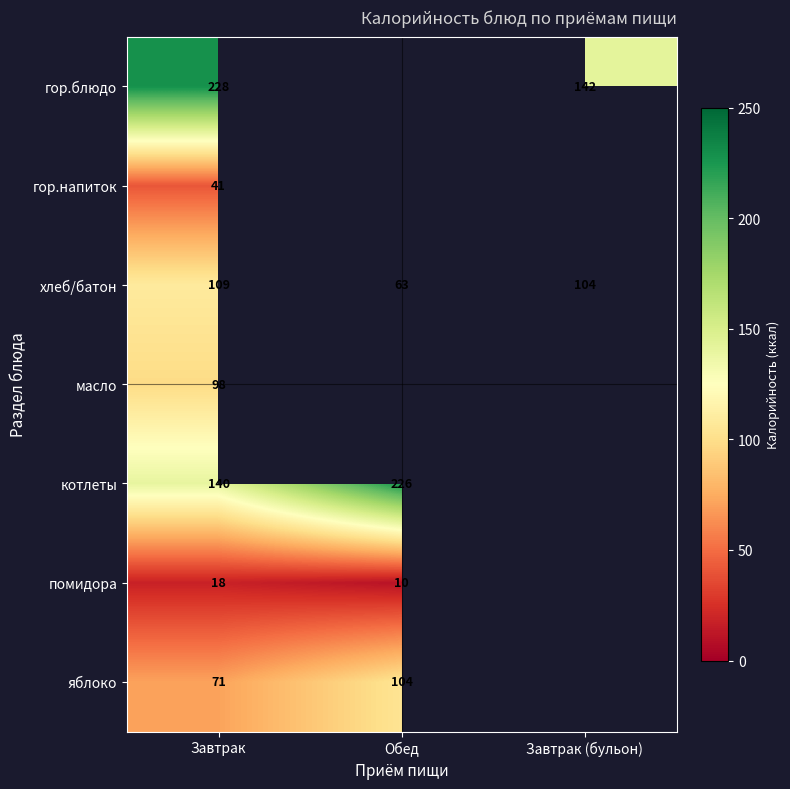

Is it true that яблоко equals 37 at Завтрак?

False